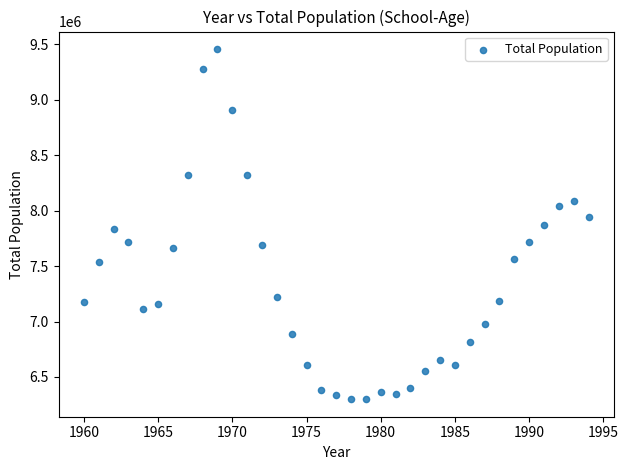

What is the range of X values (max minus min)?

34